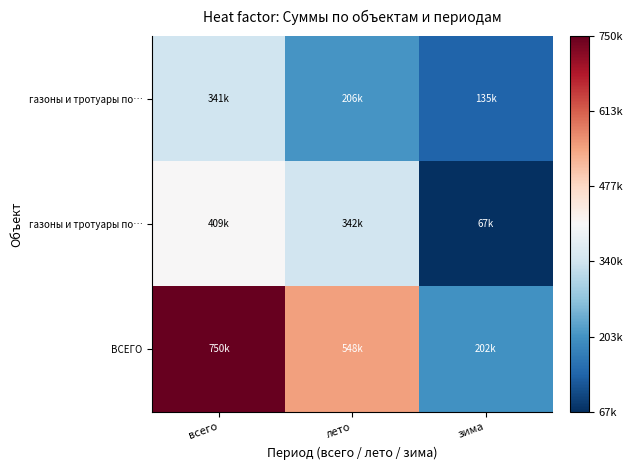

What is the smallest value displayed?

67032.8